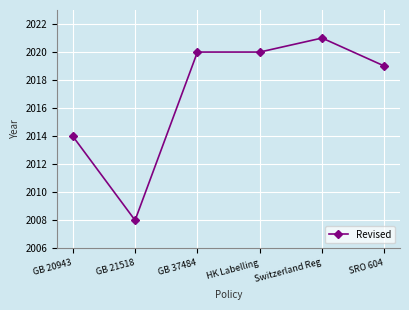

What is the average value?

2017